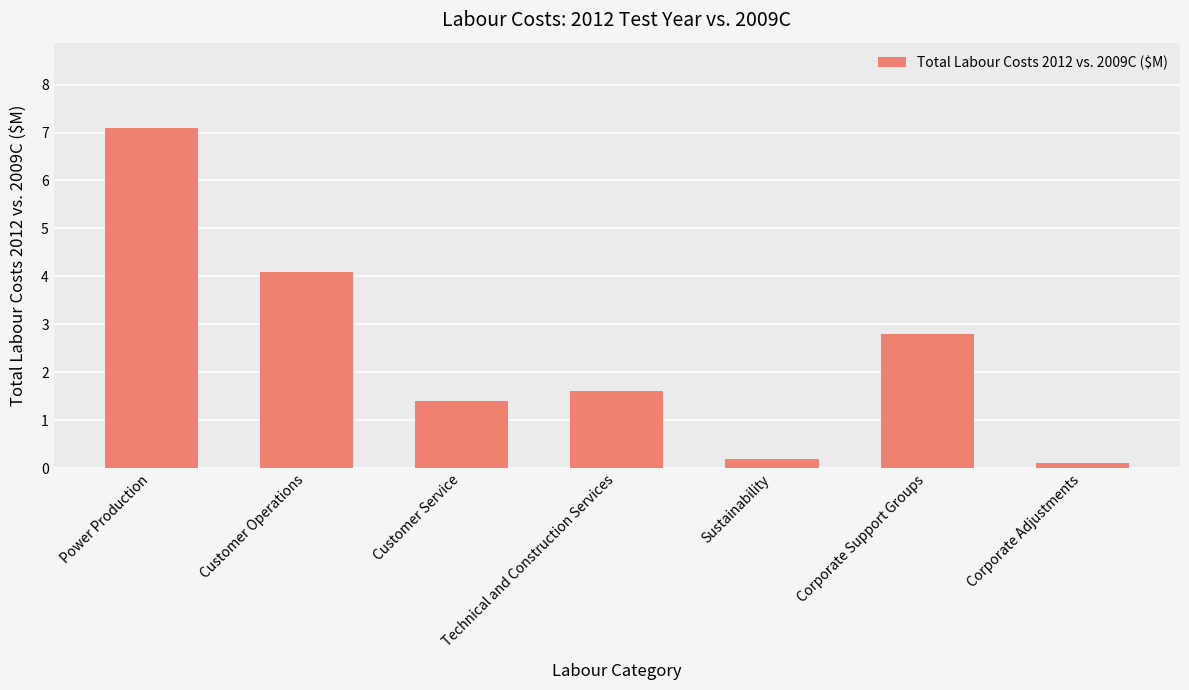

Rank the categories by value from highest to lowest.

Power Production, Customer Operations, Corporate Support Groups, Technical and Construction Services, Customer Service, Sustainability, Corporate Adjustments